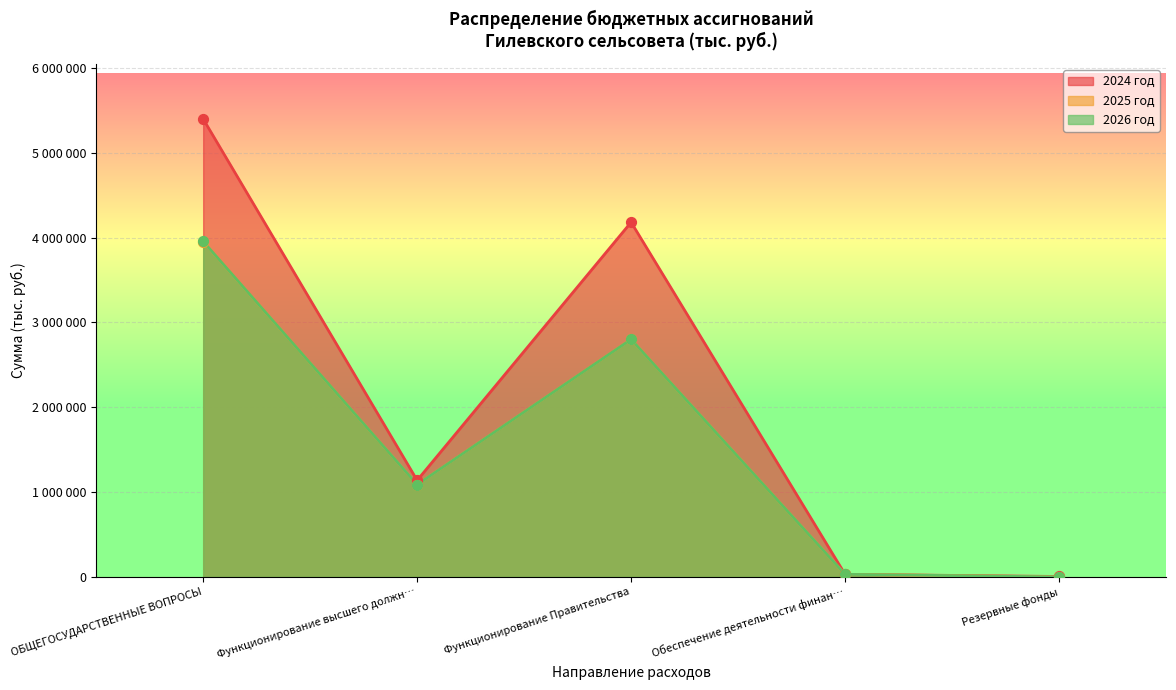

What are all the series names shown in the legend?

2024 год, 2025 год, 2026 год